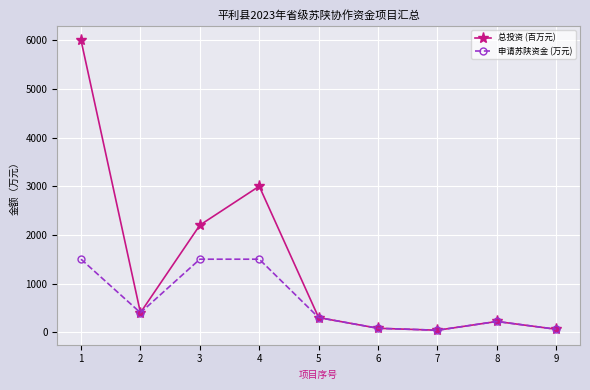

True or false: 申请苏陕资金 (万元) has more than 2 interior local peaks.

False